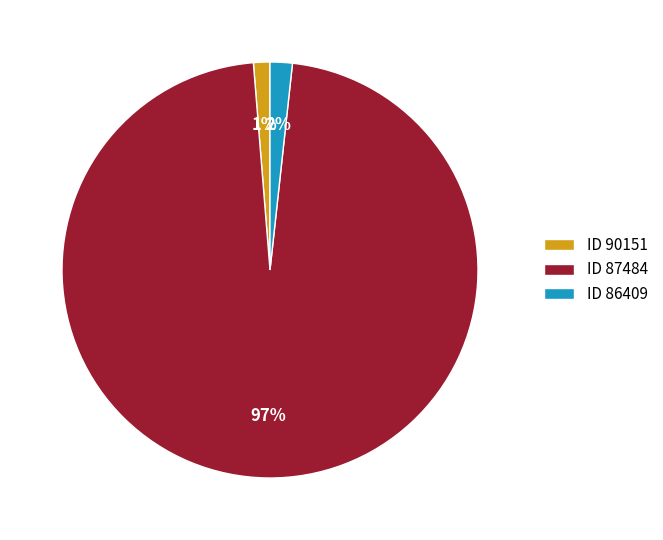

True or false: ID 87484 accounts for 97% of the total.

True